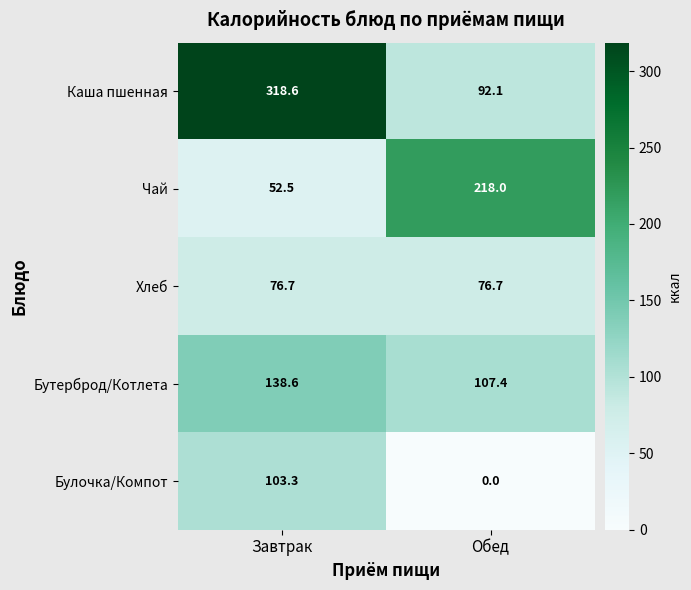

What is the approximate value of Чай at Завтрак?

52.5